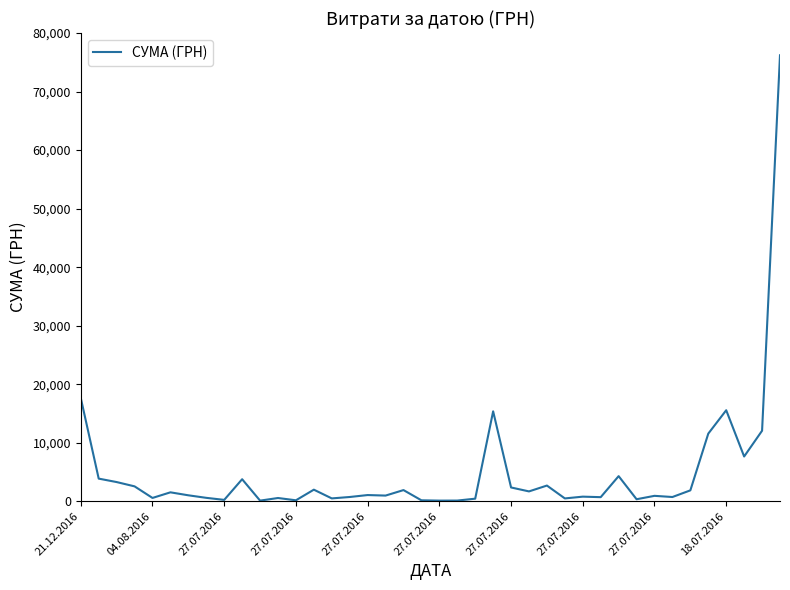

How many lines are shown in the chart?

1